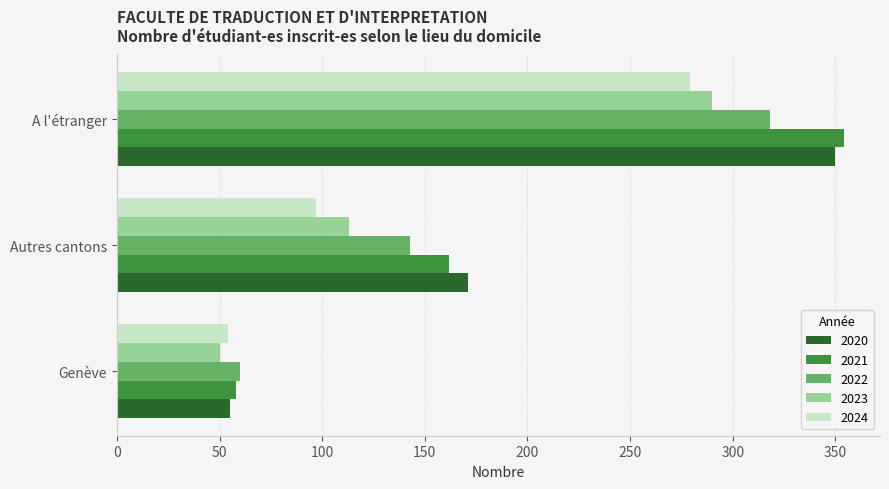

Rank the series by their maximum value, from lowest to highest.

2024, 2023, 2022, 2020, 2021